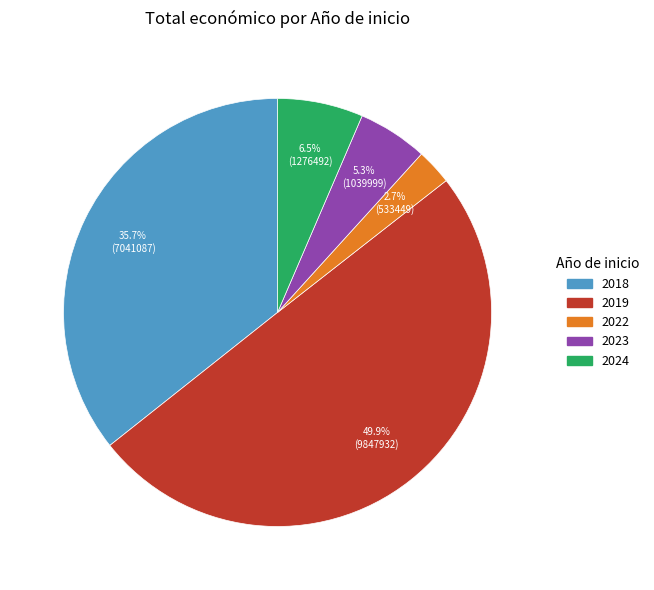

How many segments does this pie chart have?

5